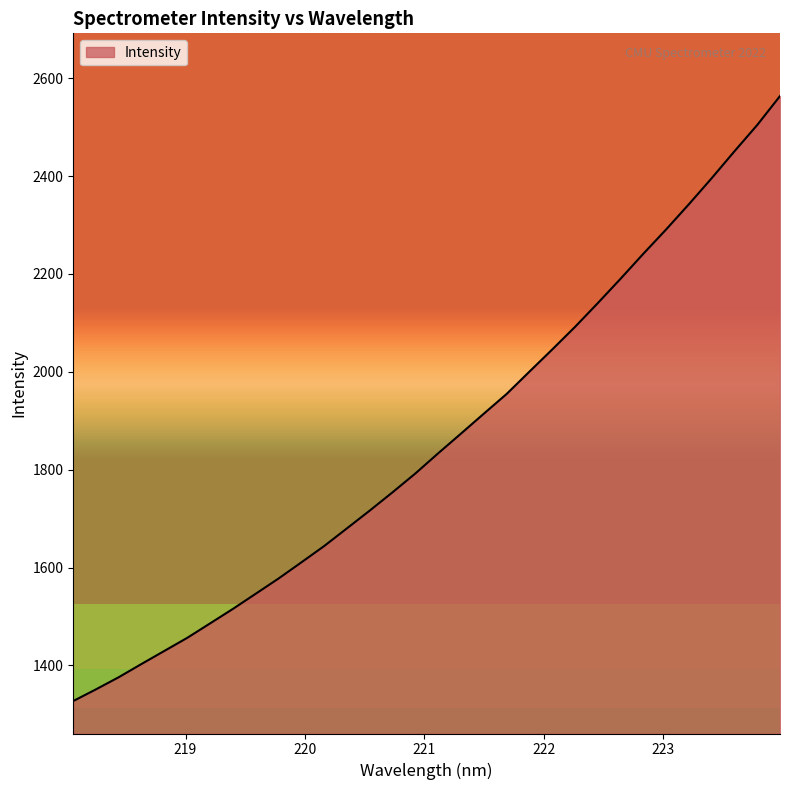

What is the smallest value displayed?

1327.3